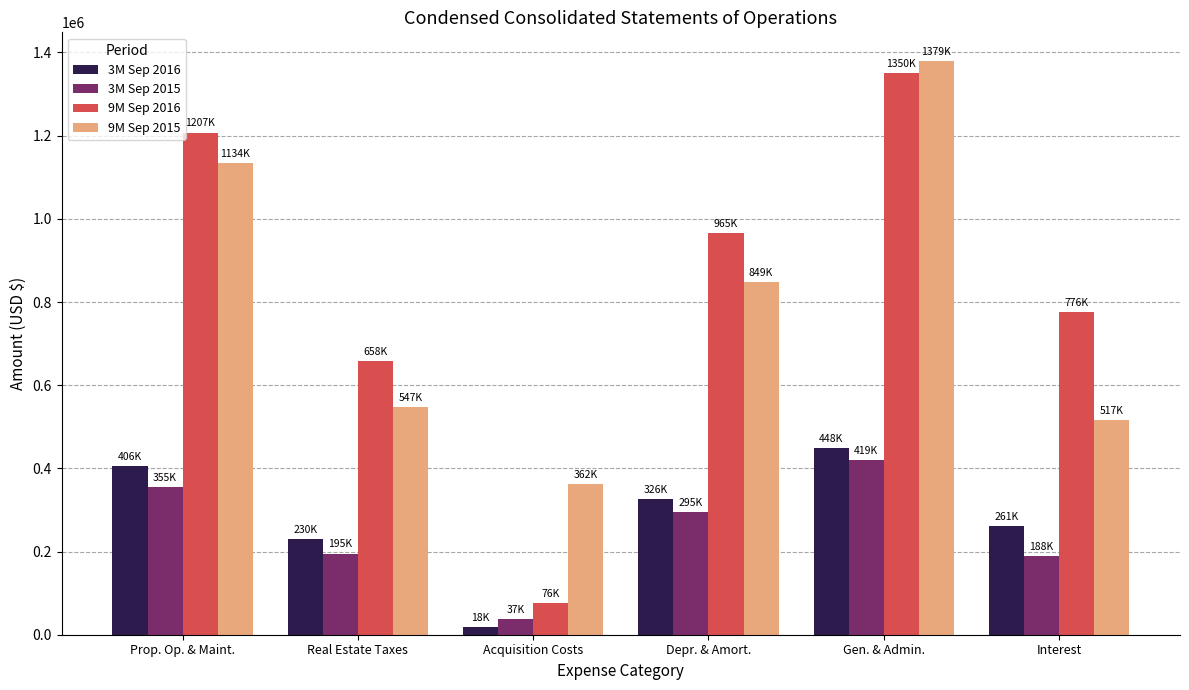

Rank the categories by 9M Sep 2015 value from lowest to highest.

Acquisition Costs, Interest, Real Estate Taxes, Depr. & Amort., Prop. Op. & Maint., Gen. & Admin.